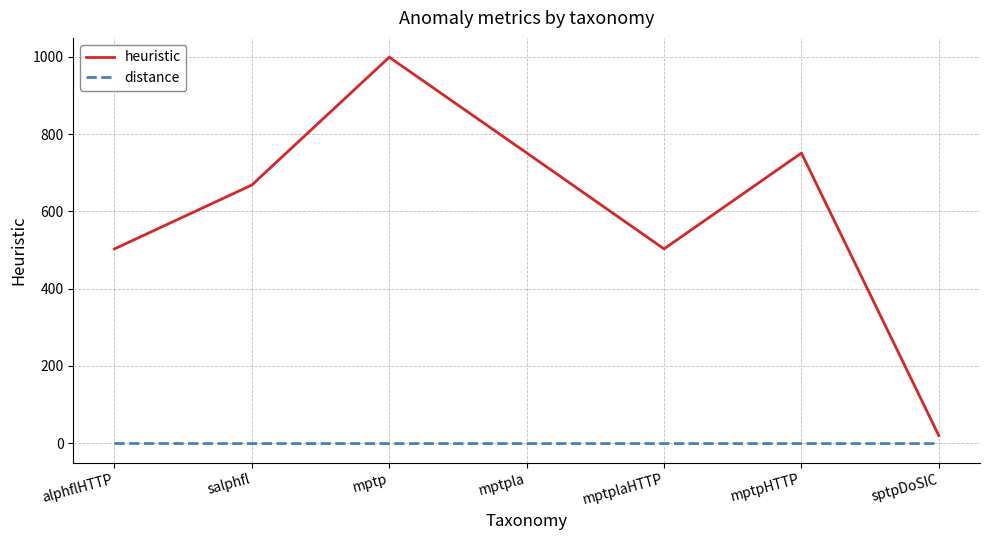

What is the difference between the maximum and second lowest values in the heuristic series?

496.0